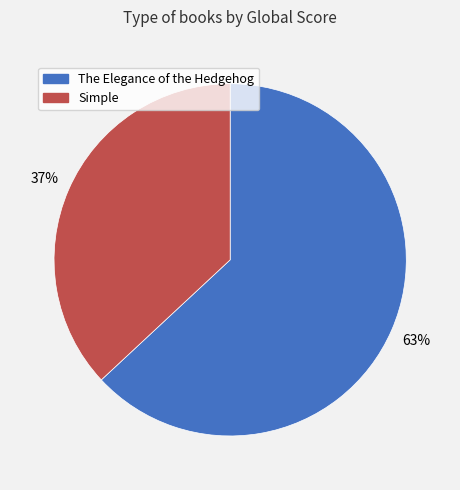

Do Simple and The Elegance of the Hedgehog together represent more than half of the pie?

Yes